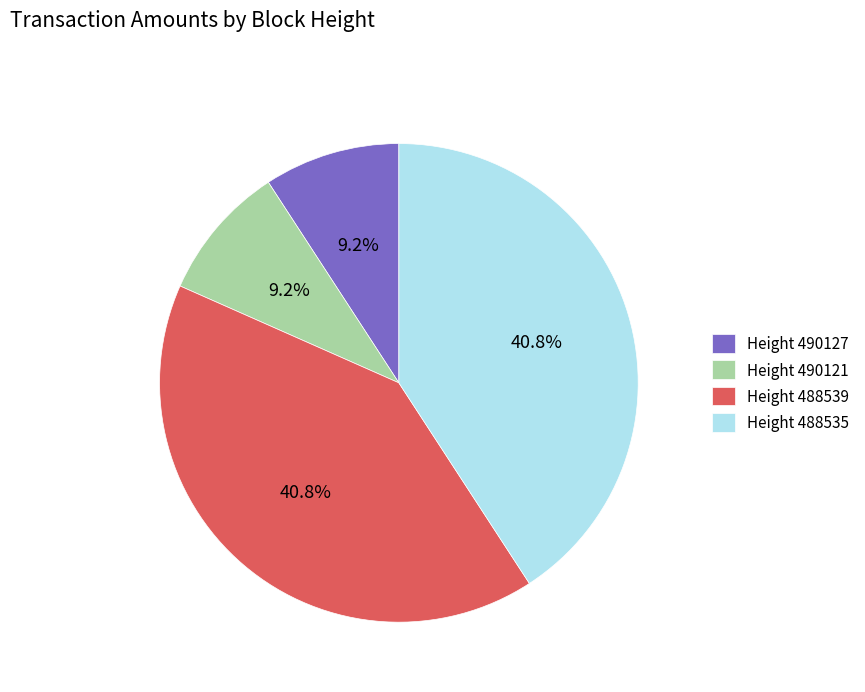

Between Height 488535 and Height 490121, which is larger?

Height 488535